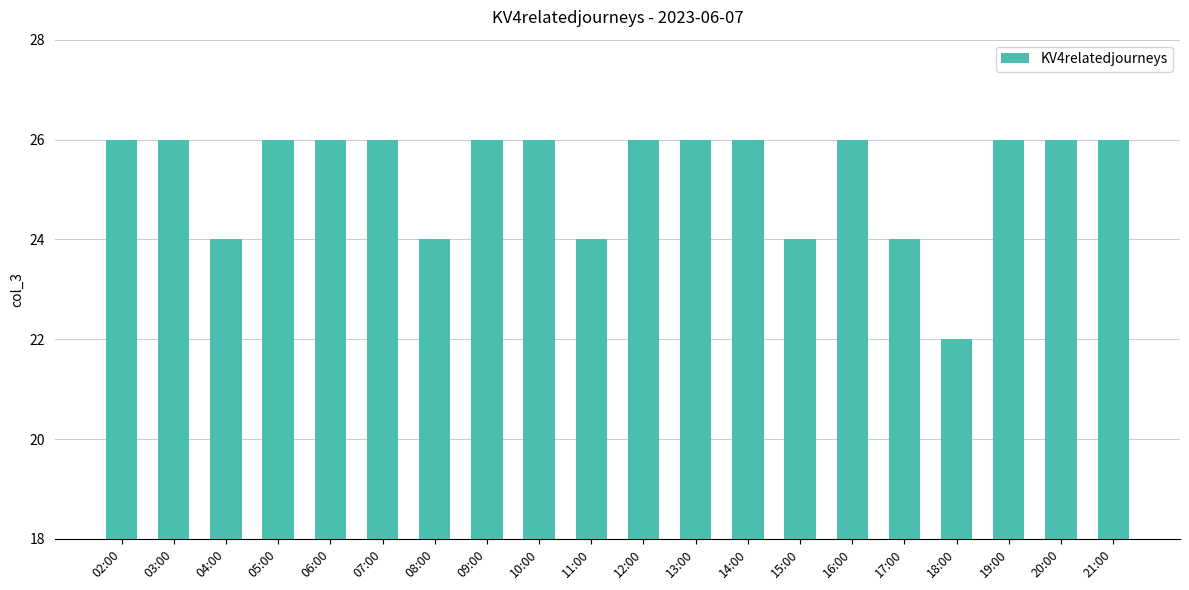

The chart shows a value of 16 at 20:00. True or false?

False